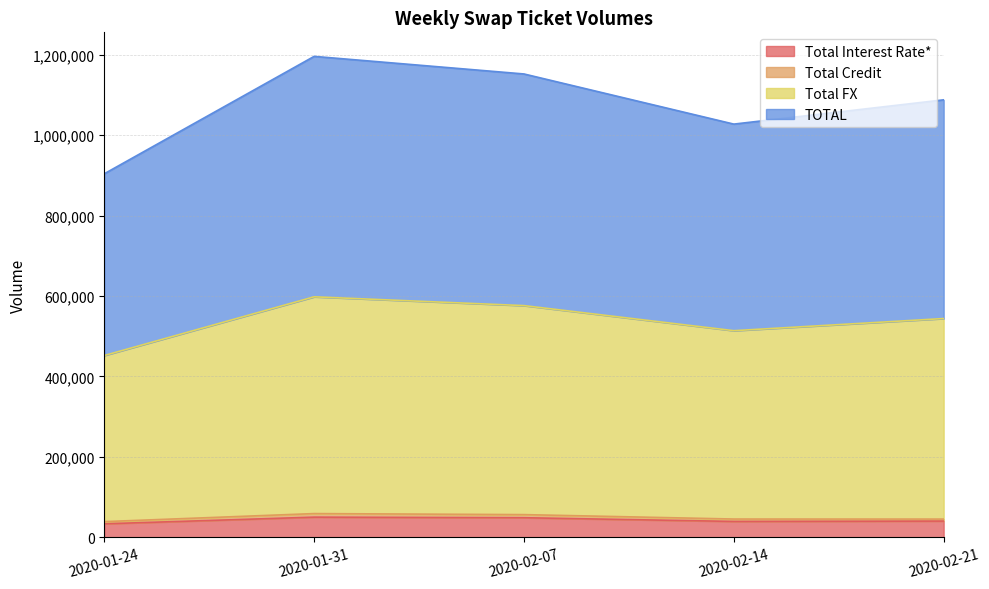

Which label corresponds to the largest value in the chart?

2020-01-31